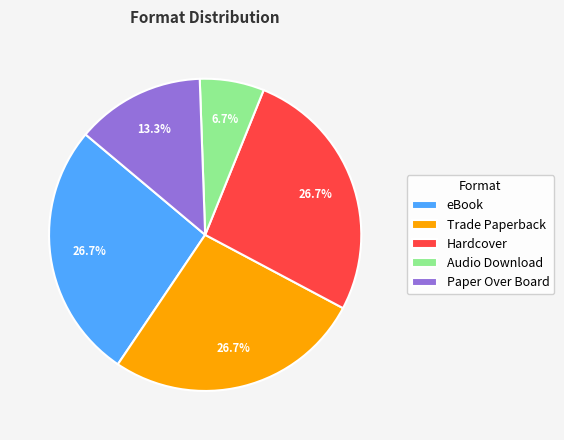

How much of the chart is everything except Hardcover?

73.3%